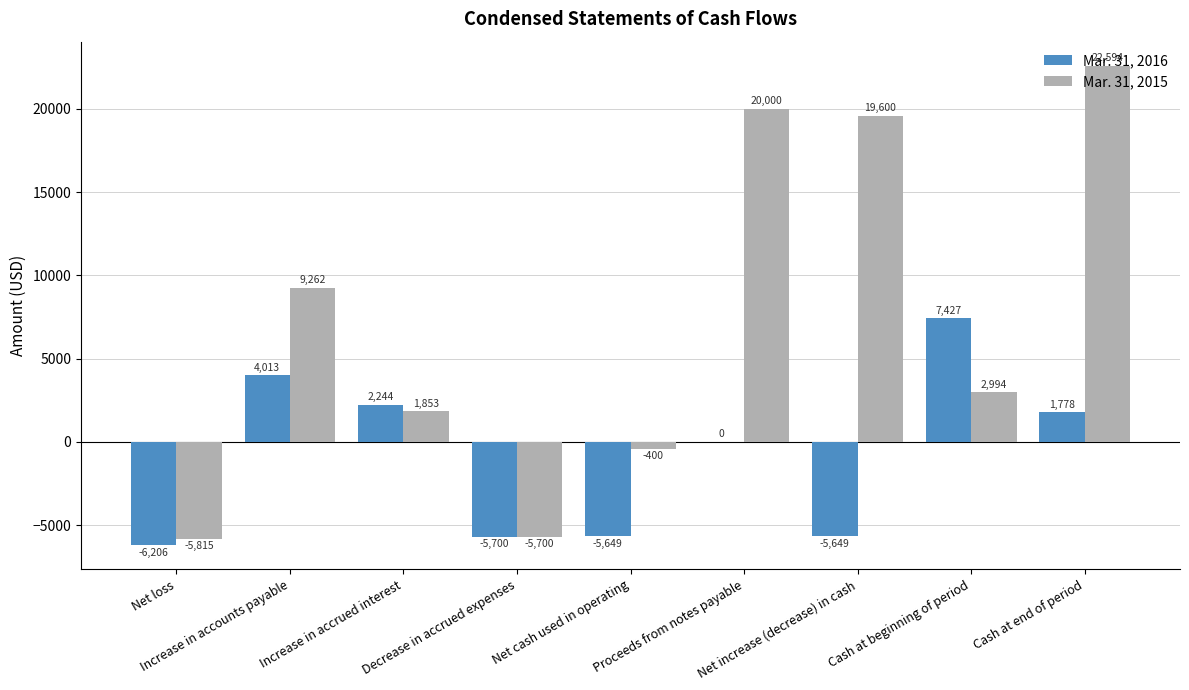

At which label is Mar. 31, 2016 closest to 610?

Proceeds from notes payable